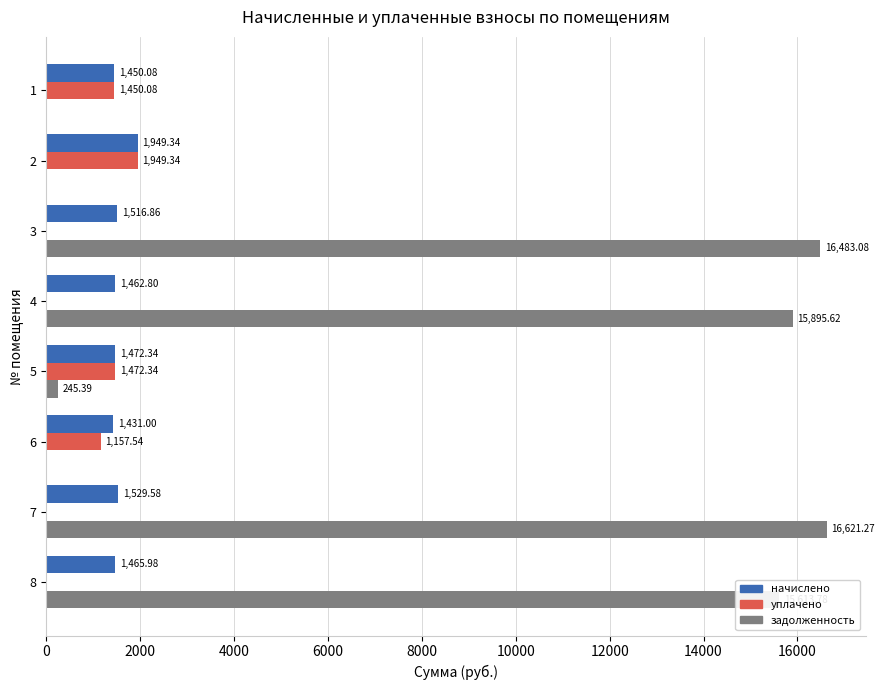

Which series changed the most between 3 and 4?

задолженность